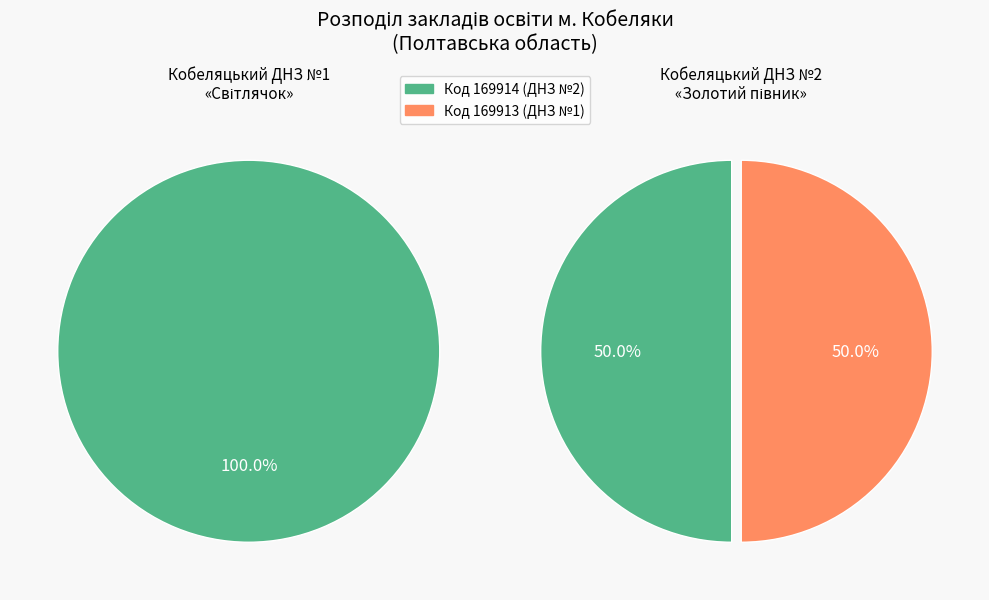

To the nearest percent, what is the combined percentage of Кобеляцький ДНЗ №1 «Світлячок» and Кобеляцький ДНЗ №2 «Золотий півник»?

100%